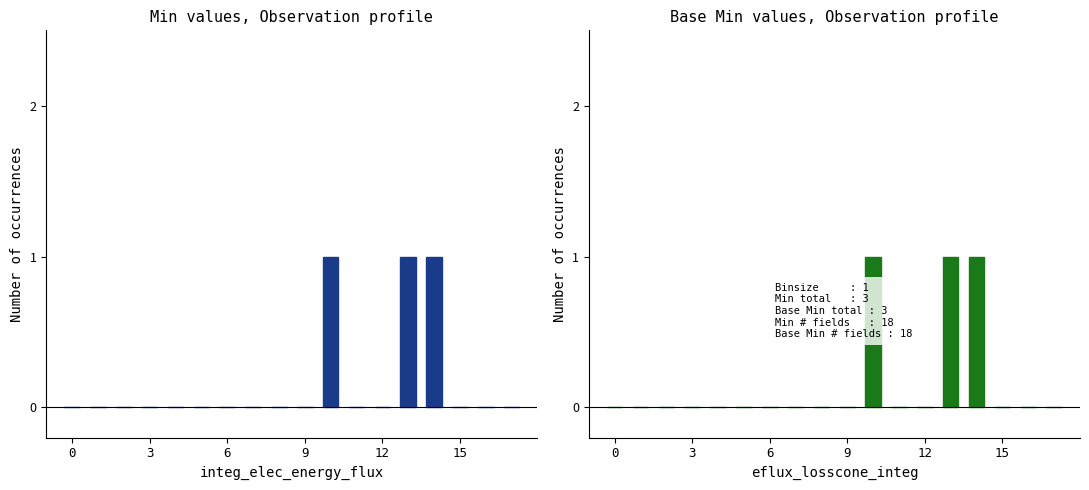

What is the difference between the maximum and minimum values in the Min series?

1